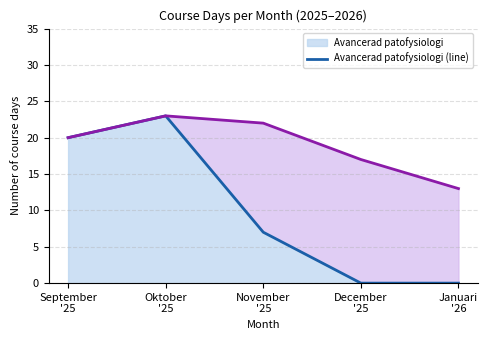

The value of Avancerad patofysiologi (line) at Januari
'26 is 0. True or false?

True